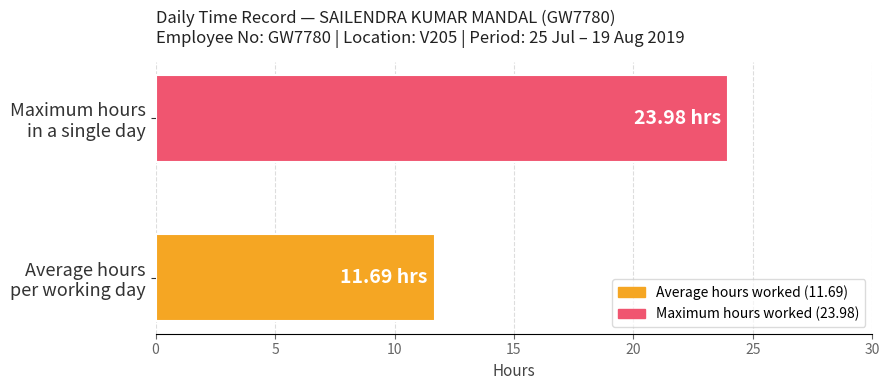

Rank the categories by value from lowest to highest.

Average hours
per working day, Maximum hours
in a single day